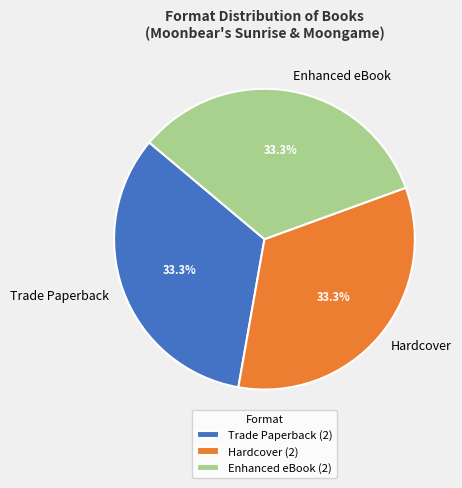

Approximately how many times larger is the value at Enhanced eBook compared to Hardcover?

1.0